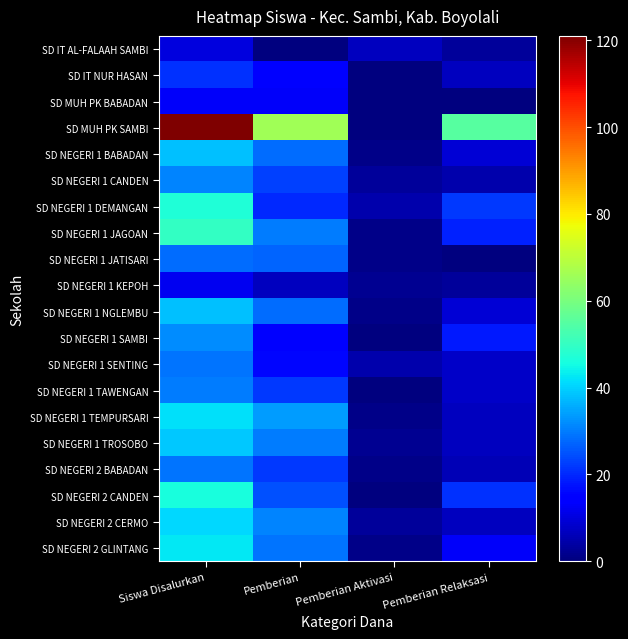

At Pemberian, list the series in order from smallest to largest.

SD IT AL-FALAAH SAMBI, SD NEGERI 1 KEPOH, SD MUH PK BABADAN, SD IT NUR HASAN, SD NEGERI 1 SAMBI, SD NEGERI 1 SENTING, SD NEGERI 1 DEMANGAN, SD NEGERI 1 TAWENGAN, SD NEGERI 2 BABADAN, SD NEGERI 1 CANDEN, SD NEGERI 2 CANDEN, SD NEGERI 1 JATISARI, SD NEGERI 1 BABADAN, SD NEGERI 1 NGLEMBU, SD NEGERI 2 GLINTANG, SD NEGERI 1 JAGOAN, SD NEGERI 1 TROSOBO, SD NEGERI 2 CERMO, SD NEGERI 1 TEMPURSARI, SD MUH PK SAMBI